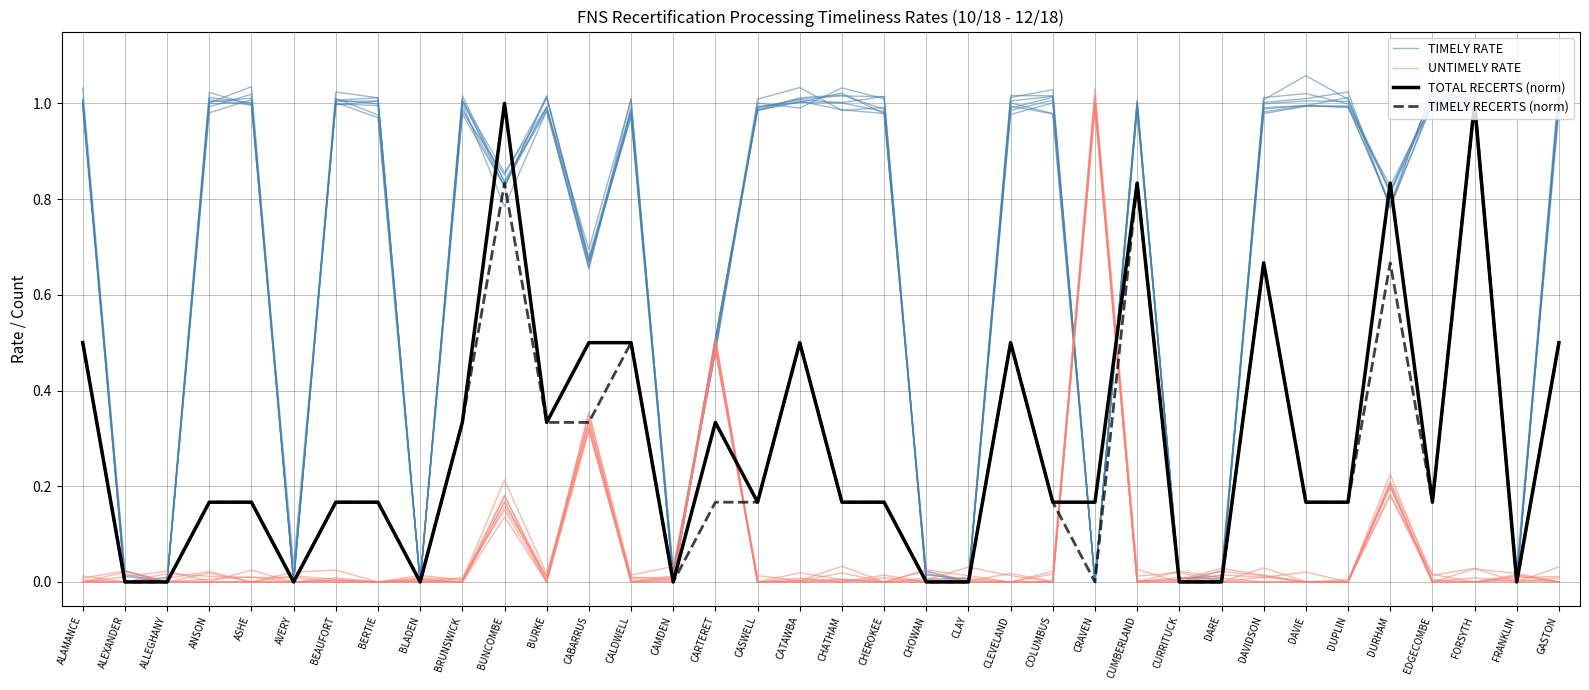

What are all the series names shown in the legend?

TIMELY RATE, UNTIMELY RATE, TOTAL RECERTS (norm), TIMELY RECERTS (norm)